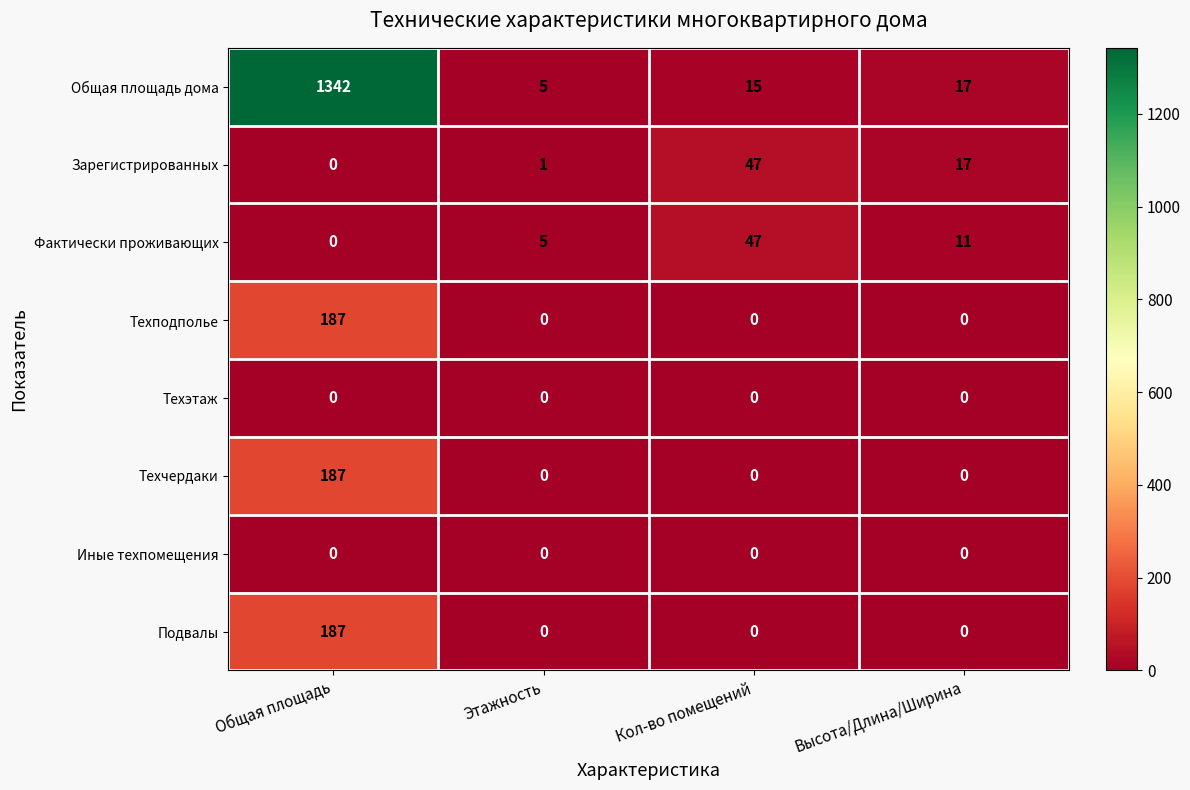

What is the difference between the second highest and second lowest values in the Фактически проживающих series?

6